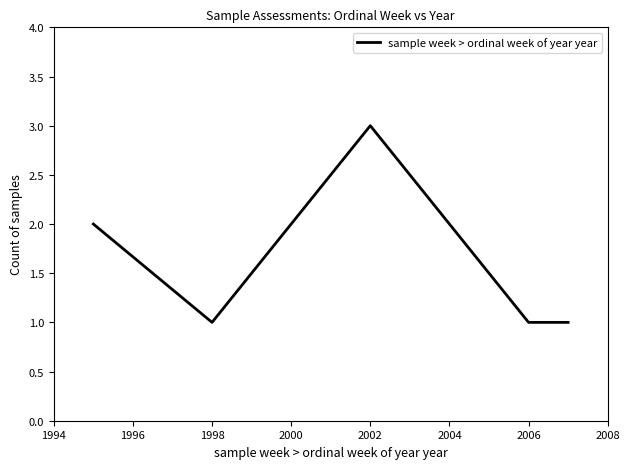

How many values are below 2?

3